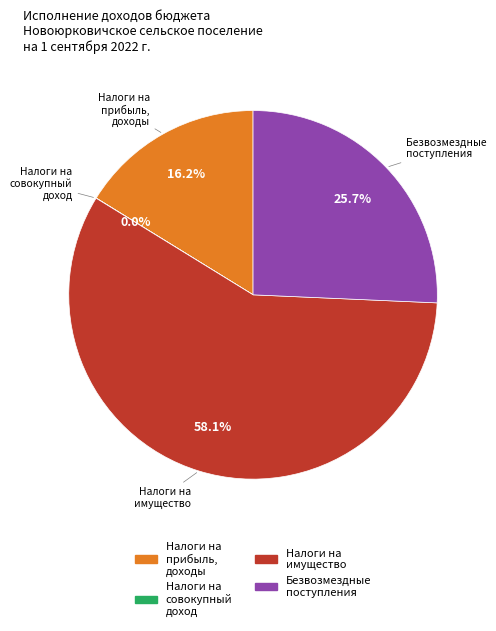

Is there any slice that represents more than half of the pie?

Yes